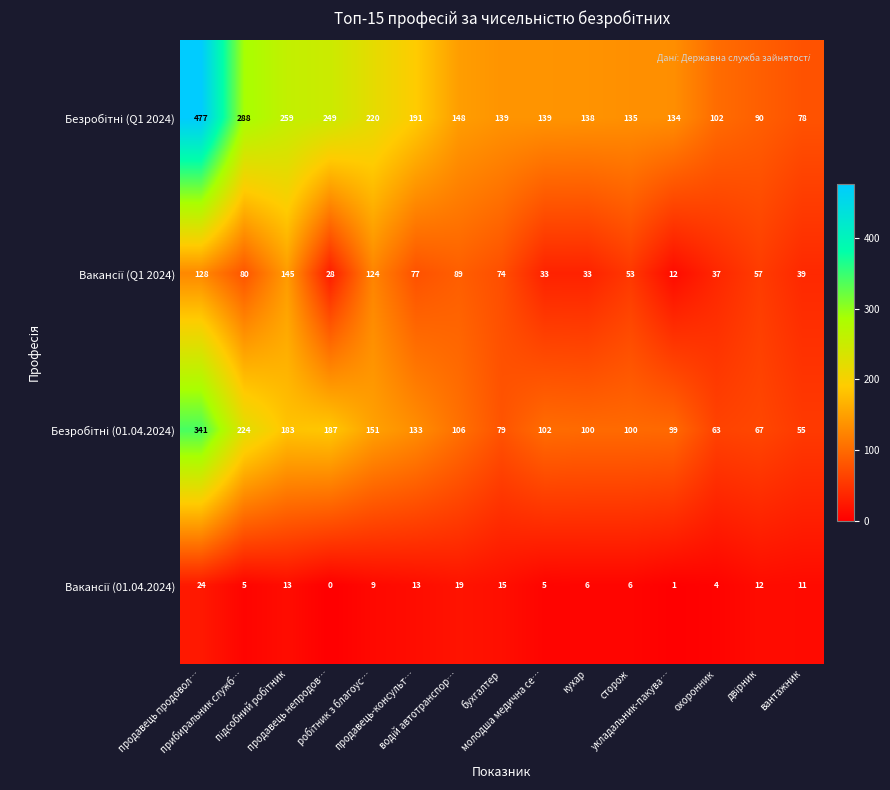

What is the greatest value displayed?

477